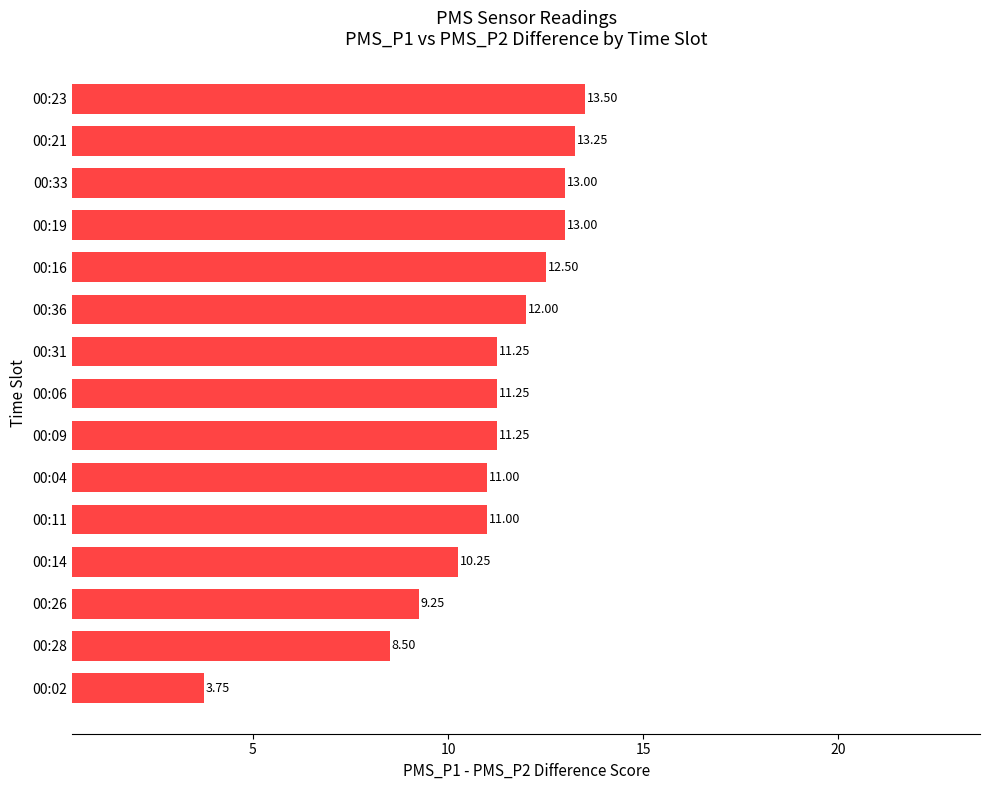

What is the change in value from 00:04 to 00:23?

+2.5